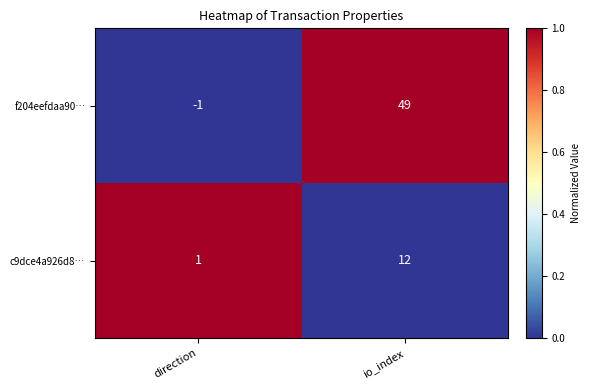

Which category has the lowest value across all series?

direction